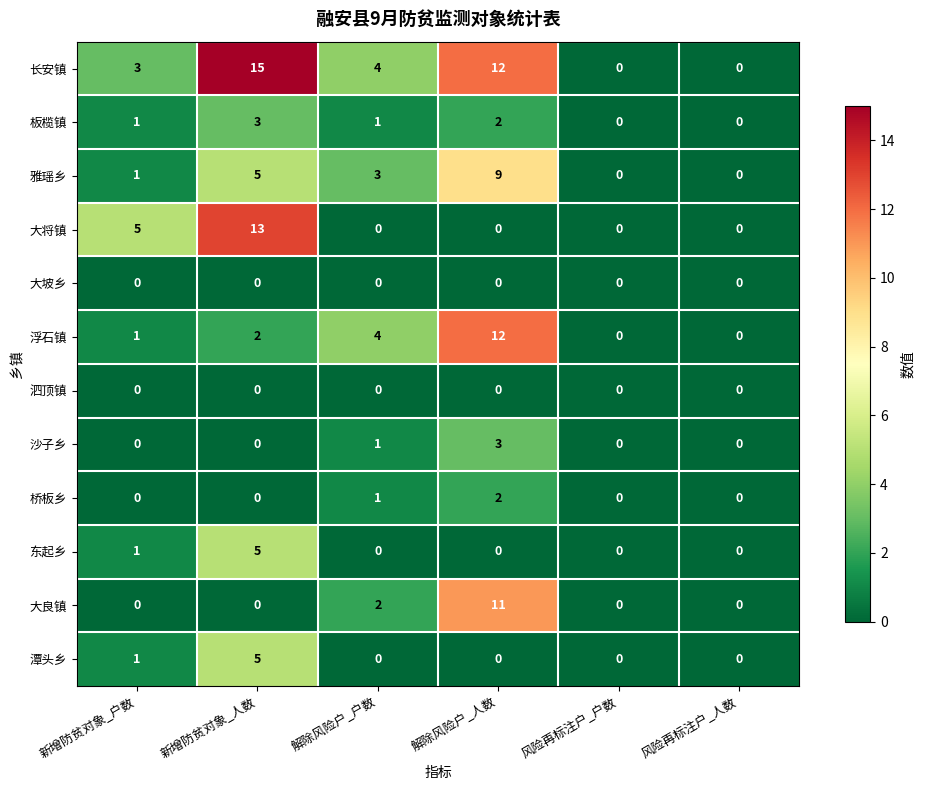

At which category does the chart reach its peak across all series?

新增防贫对象_人数